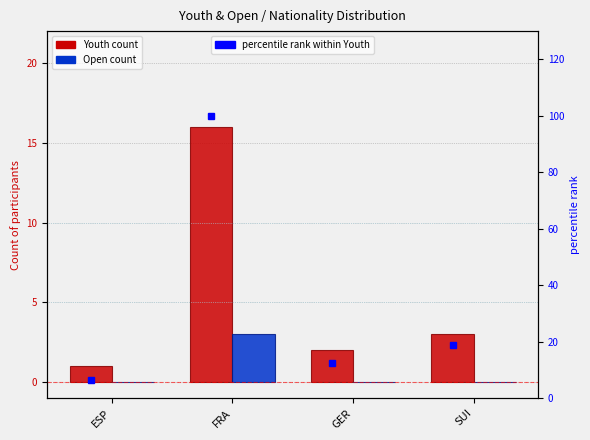

What is the spread (max minus min) of values at ESP?

6.2